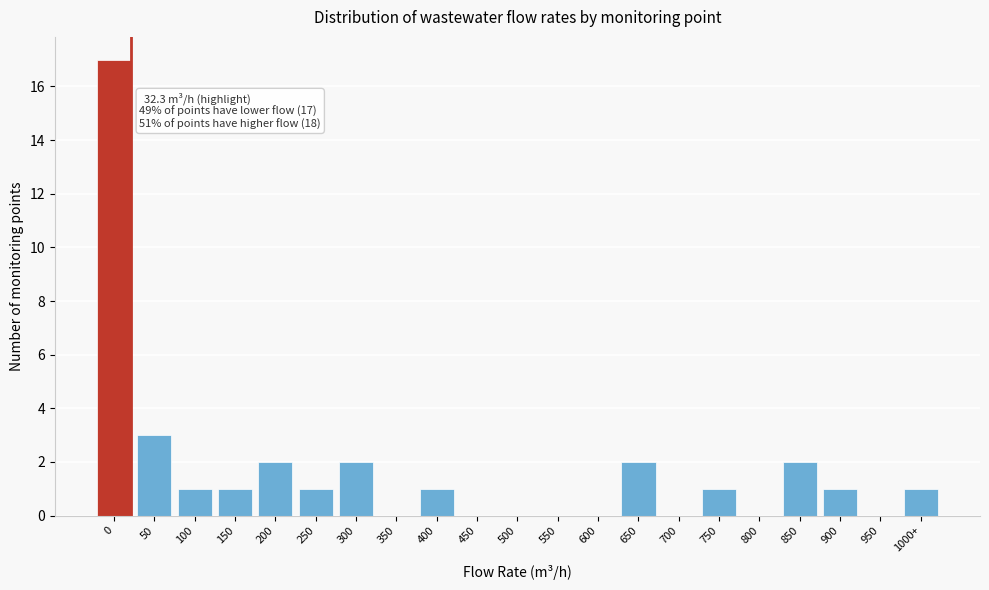

Reading left to right, extract all data points from this chart.

0=17	50=3	100=1	150=1	200=2	250=1	300=2	350=0	400=1	450=0	500=0	550=0	600=0	650=2	700=0	750=1	800=0	850=2	900=1	950=0	1000+=1